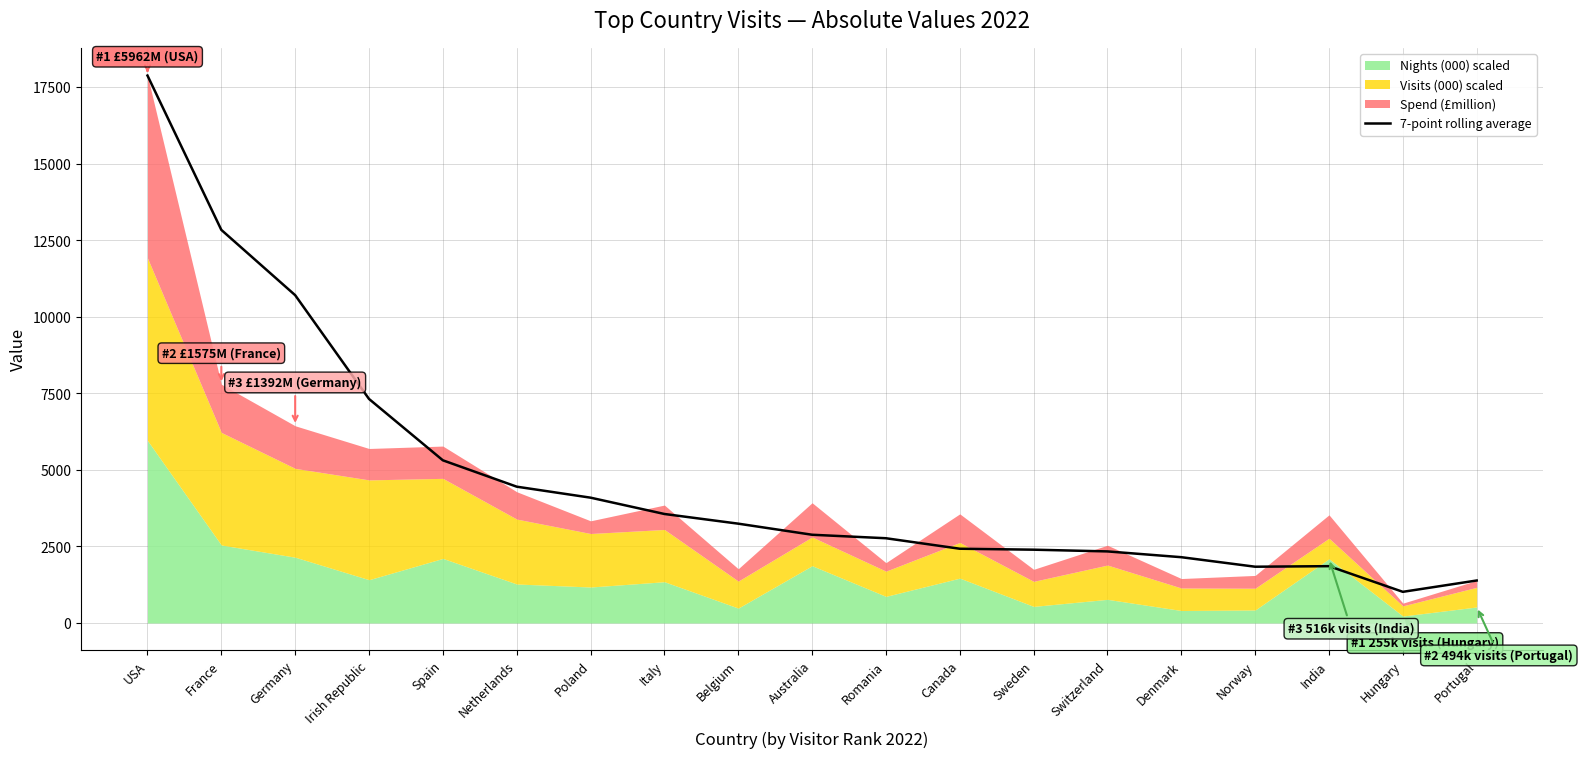

What is the value of the 2nd point from the left?

12843.0